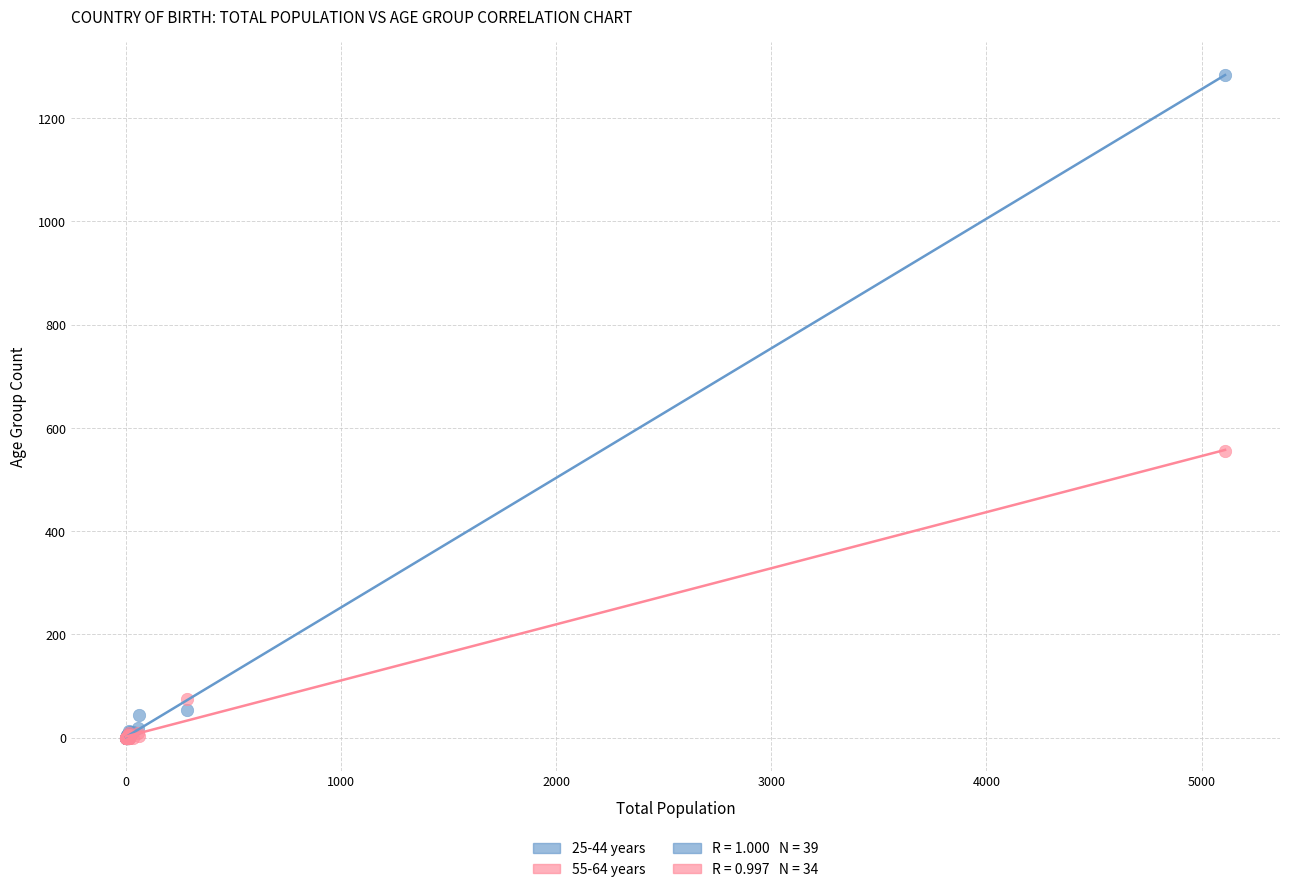

Across all series, what Y value is closest to 642?

555